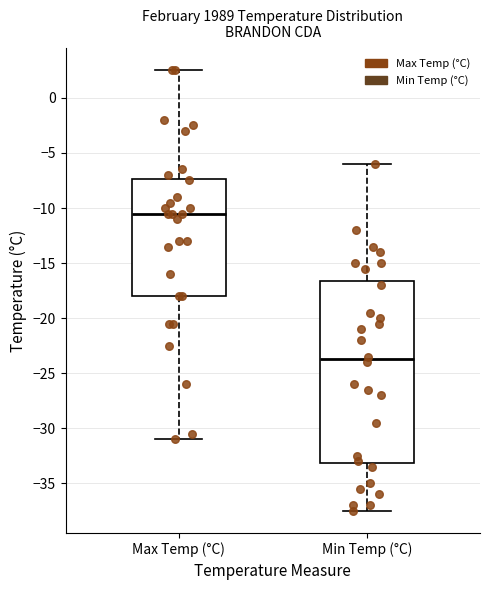

Where does the lower whisker of the box for Min Temp (°C) end on the y-axis? The values are not printed on the chart, so give them approximately, as read against the axis.

-37.5